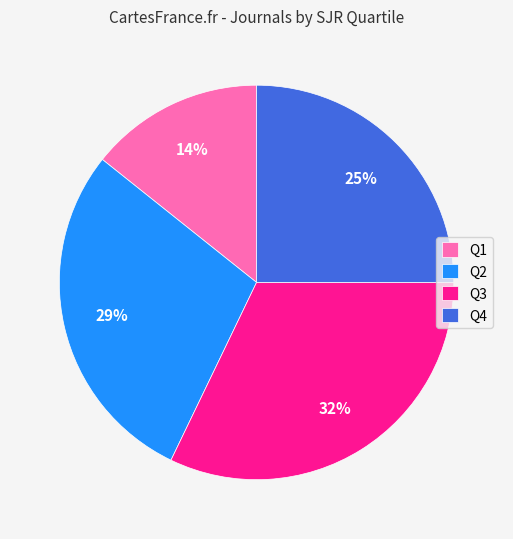

Count the number of slices in the pie.

4